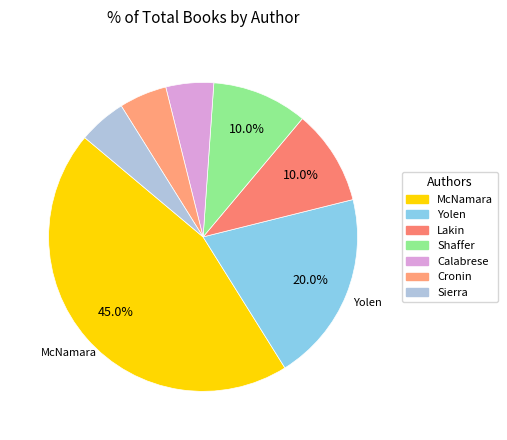

How many segments does this pie chart have?

7